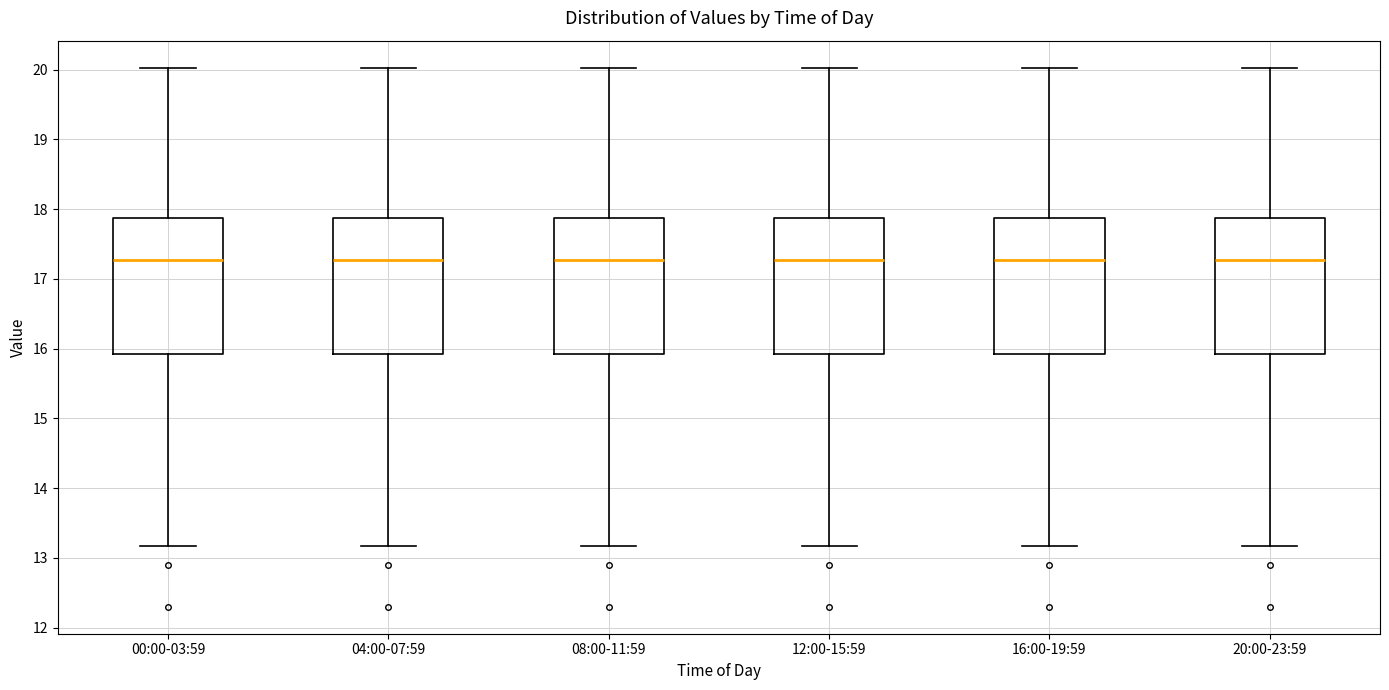

Reading left to right, read every box against the y-axis: the position of its median line, the range the box covers, and the ends of its whiskers. The values are not printed on the chart, so give them approximately, as read against the axis.

00:00-03:59: median 17.3, box 15.9 to 17.9, whiskers 13.2 to 20.0
04:00-07:59: median 17.3, box 15.9 to 17.9, whiskers 13.2 to 20.0
08:00-11:59: median 17.3, box 15.9 to 17.9, whiskers 13.2 to 20.0
12:00-15:59: median 17.3, box 15.9 to 17.9, whiskers 13.2 to 20.0
16:00-19:59: median 17.3, box 15.9 to 17.9, whiskers 13.2 to 20.0
20:00-23:59: median 17.3, box 15.9 to 17.9, whiskers 13.2 to 20.0